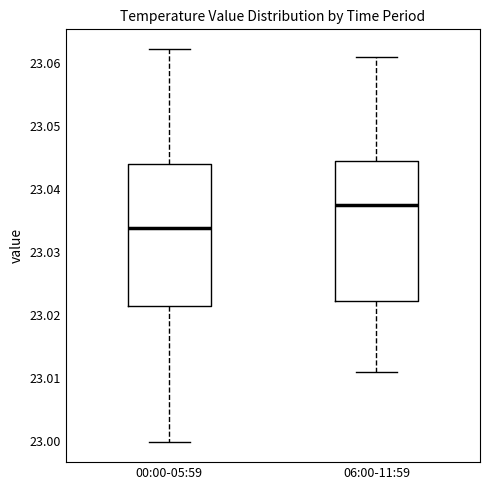

Reading left to right, read every box against the y-axis: the position of its median line, the range the box covers, and the ends of its whiskers. The values are not printed on the chart, so give them approximately, as read against the axis.

00:00-05:59: median 23.034, box 23.021 to 23.044, whiskers 23.000 to 23.062
06:00-11:59: median 23.038, box 23.022 to 23.044, whiskers 23.011 to 23.061